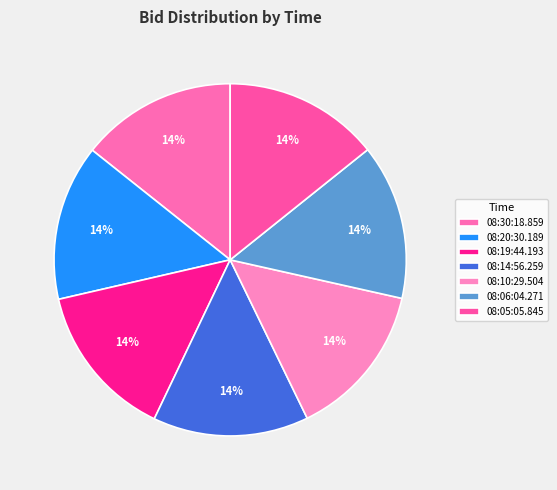

To the nearest percent, what is the average slice percentage?

14%